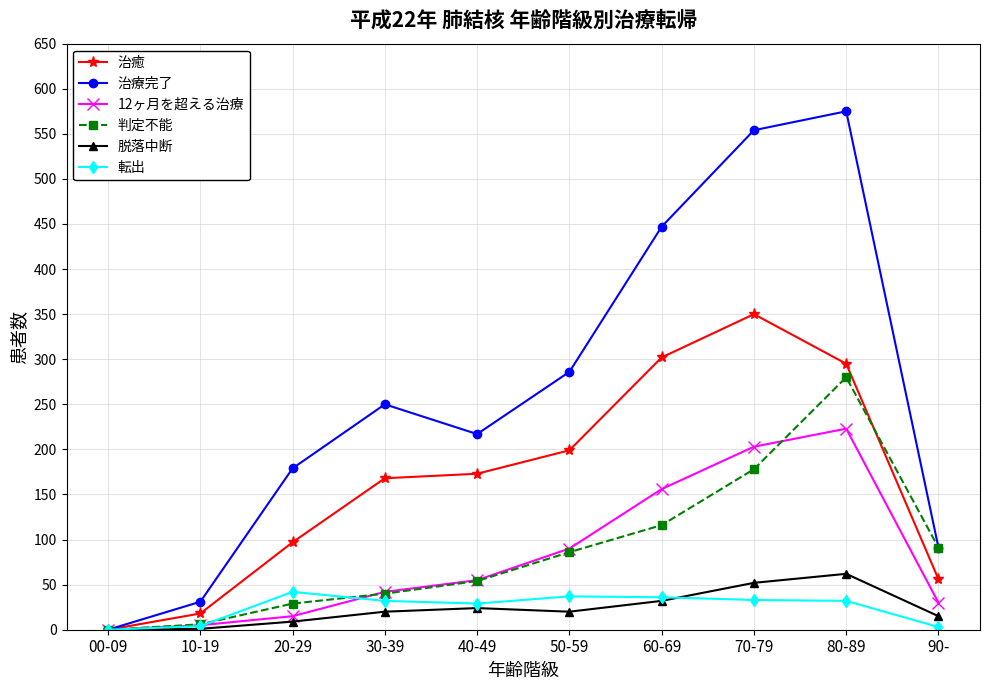

What is the difference between the second highest and minimum values in the 判定不能 series?

178